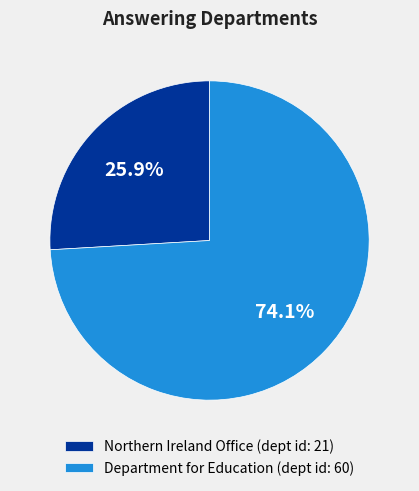

To the nearest percent, what percentage of the pie is Northern Ireland Office?

26%